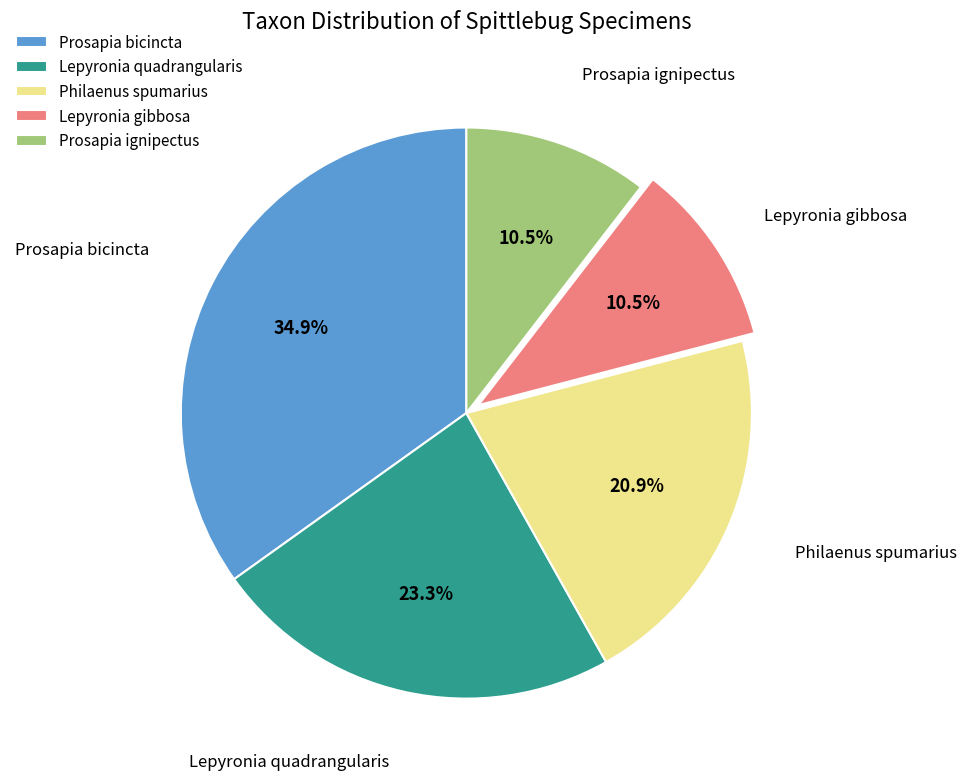

How much of the chart is everything except Prosapia bicincta?

65.1%